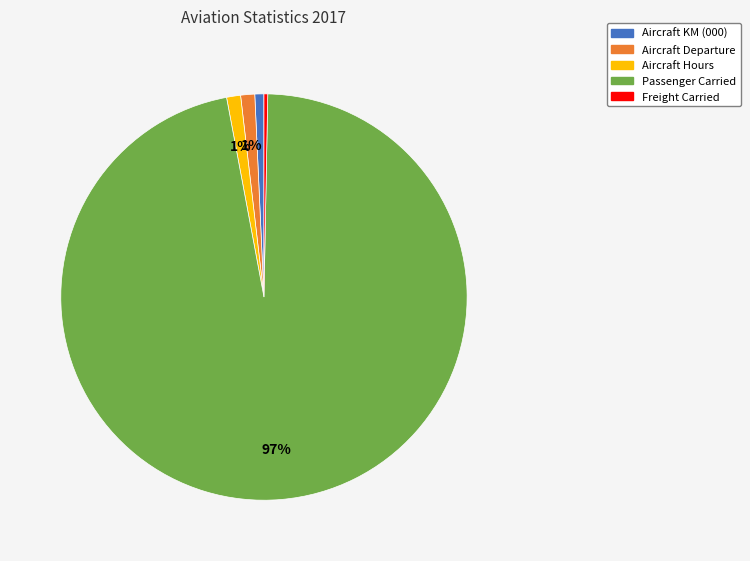

Is it true that Aircraft KM (000) is 11% of the pie?

False